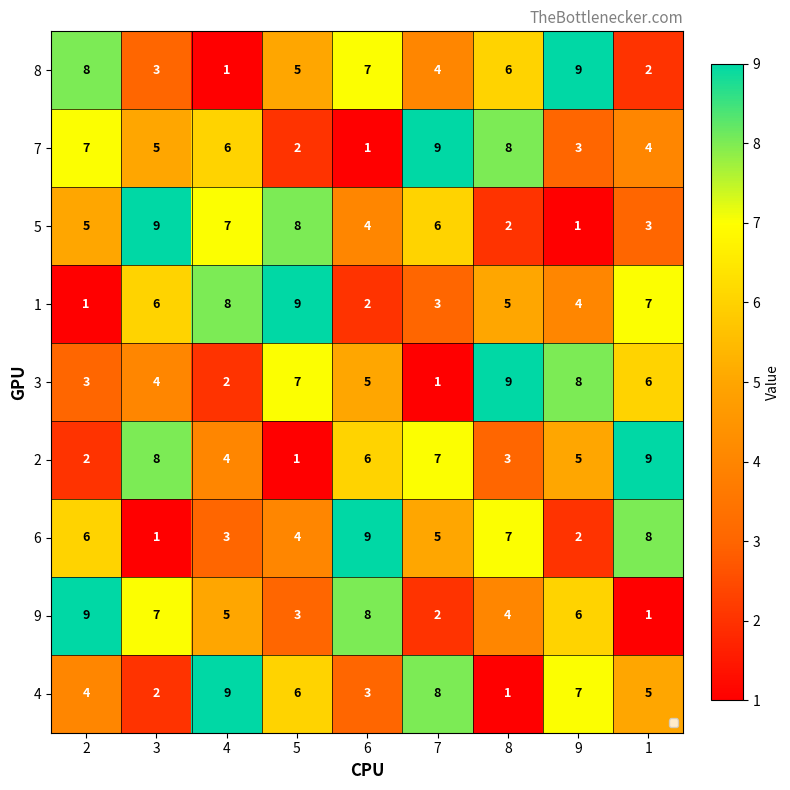

What is the average value of the 1 series?

5